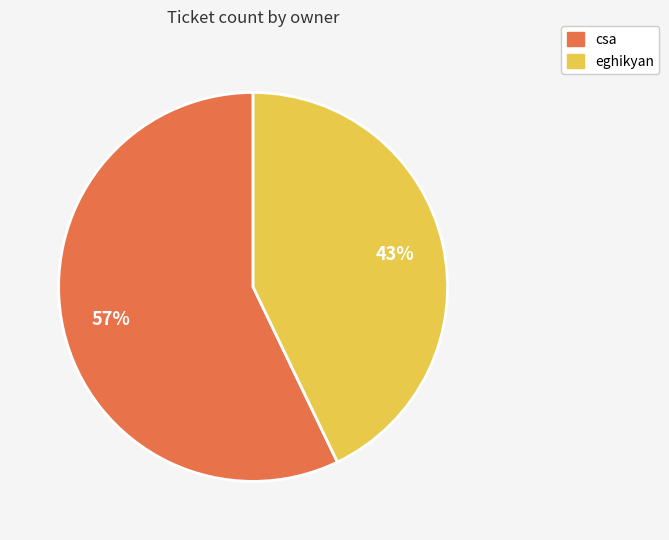

To the nearest percent, what is the combined percentage of eghikyan and csa?

100%